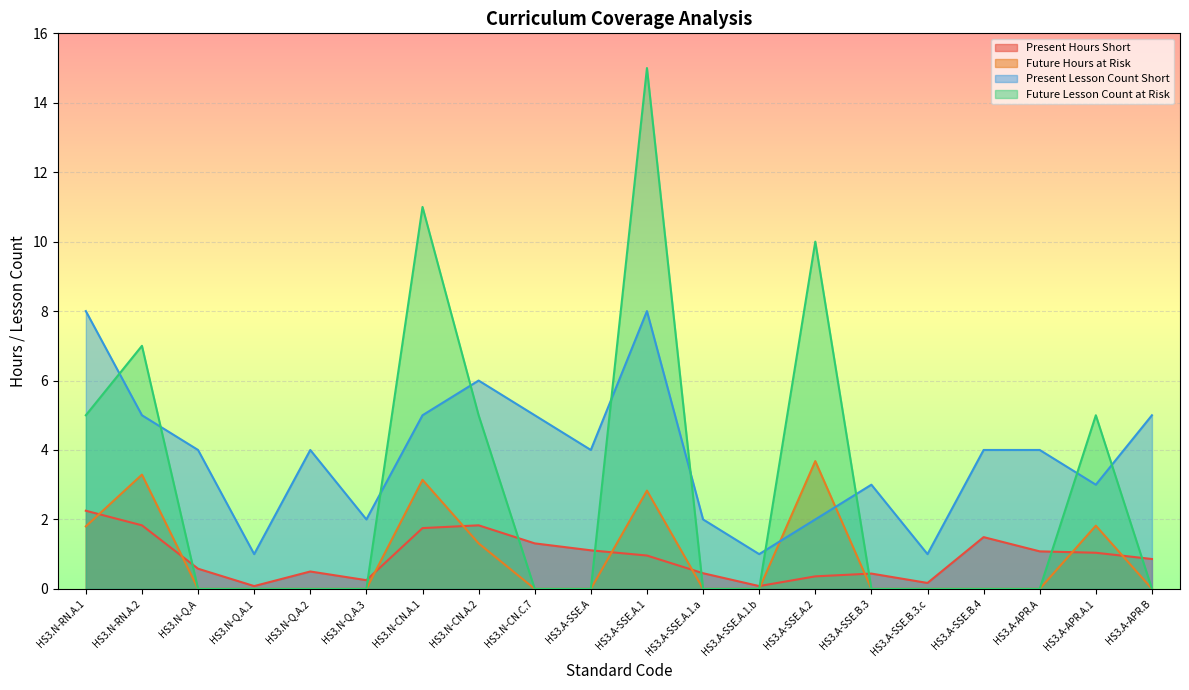

Reading right to left, transcribe all the data shown in this chart.

Present Hours Short: 0.9	1.0	1.1	1.5	0.2	0.4	0.4	0.1	0.5	1.0	1.1	1.3	1.8	1.8	0.2	0.5	0.1	0.6	1.8	2.2
Future Hours at Risk: 0.0	1.8	0.0	0.0	0.0	0.0	3.7	0.0	0.0	2.8	0.0	0.0	1.3	3.1	0.0	0.0	0.0	0.0	3.3	1.8
Present Lesson Count Short: 5.0	3.0	4.0	4.0	1.0	3.0	2.0	1.0	2.0	8.0	4.0	5.0	6.0	5.0	2.0	4.0	1.0	4.0	5.0	8.0
Future Lesson Count at Risk: 0.0	5.0	0.0	0.0	0.0	0.0	10.0	0.0	0.0	15.0	0.0	0.0	5.0	11.0	0.0	0.0	0.0	0.0	7.0	5.0